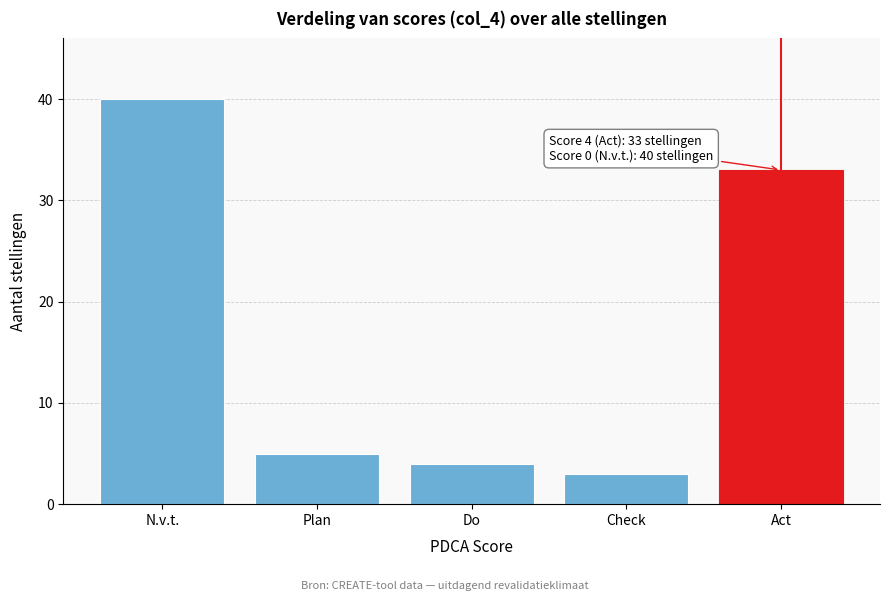

Reading left to right, what are all the values shown in this chart?

40	5	4	3	33